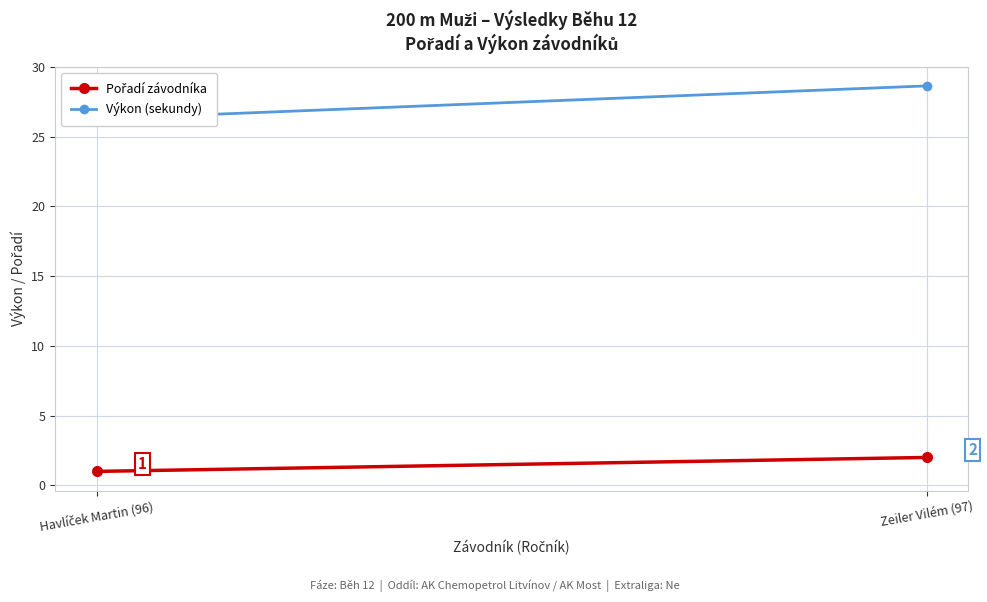

List the labels in order of Výkon (sekundy) value, largest first.

Zeiler Vilém (97), Havlíček Martin (96)